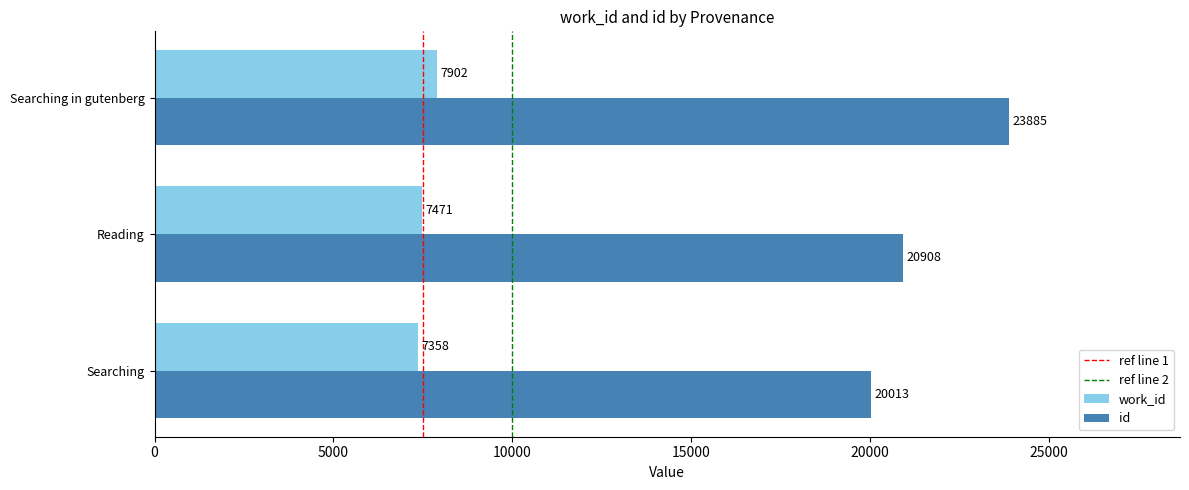

At which label is work_id closest to 7630?

Reading